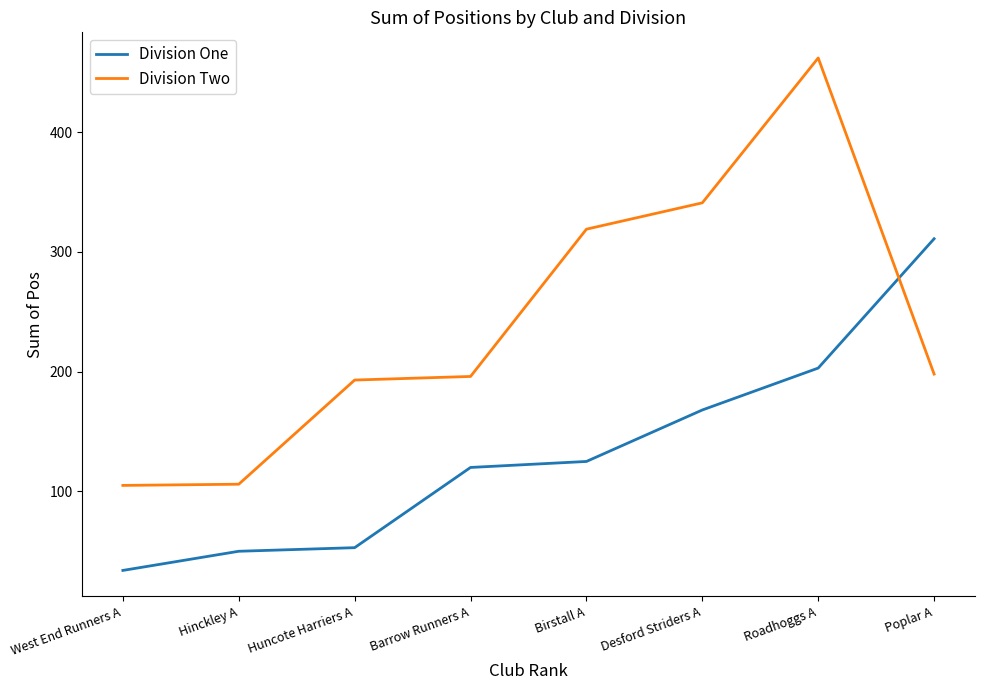

List the series in order of their peak value, highest first.

Division Two, Division One